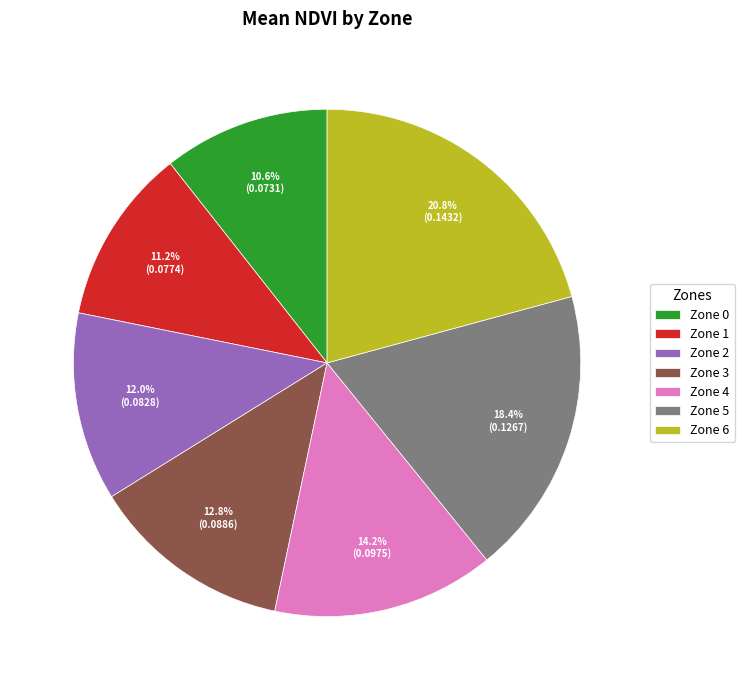

Does Zone 3 represent more than half of the total?

No